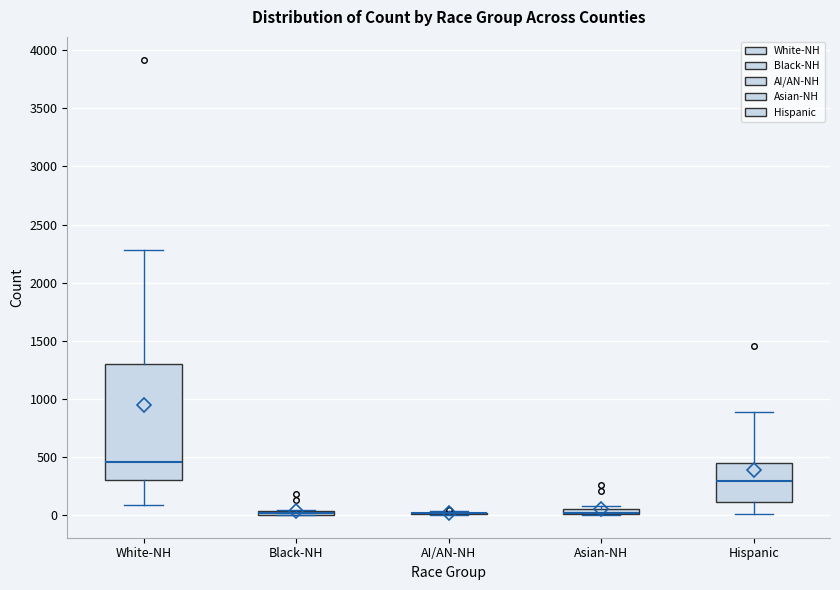

Comparing the boxes themselves (not the whiskers), which one is the tallest?

White-NH